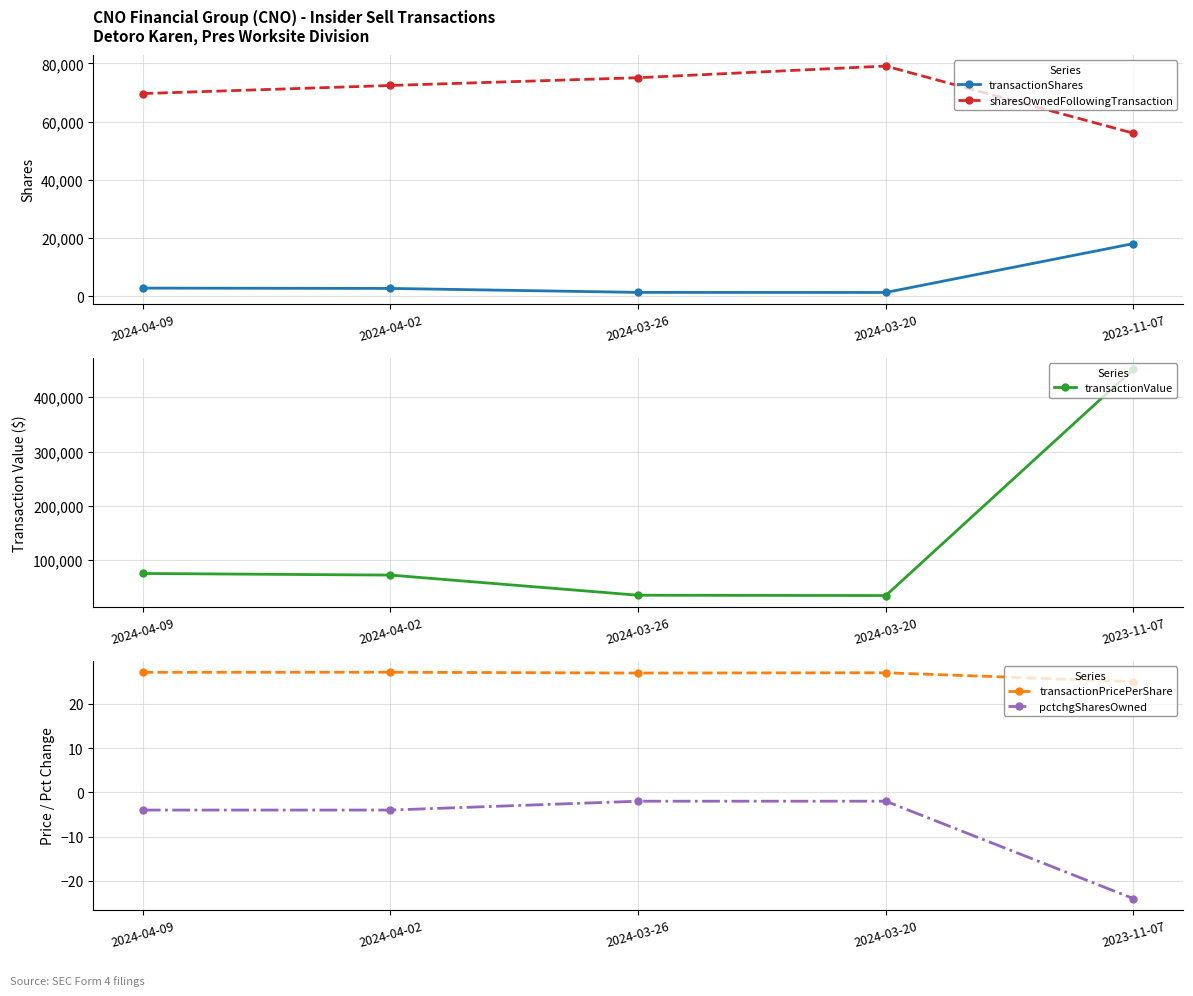

Which series has the largest range (max minus min)?

transactionValue